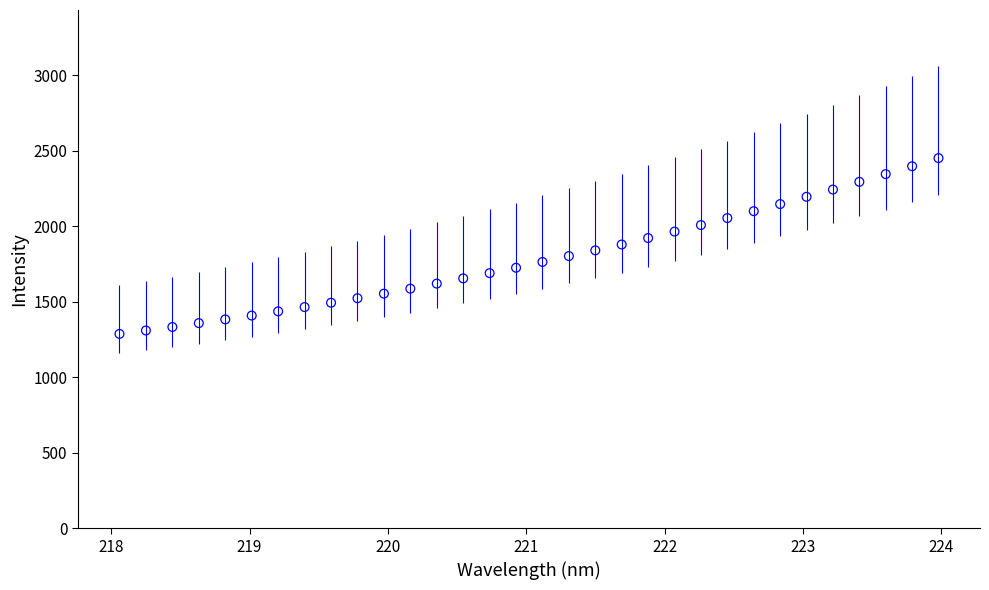

What is the range of Y values (max minus min)?

1164.1